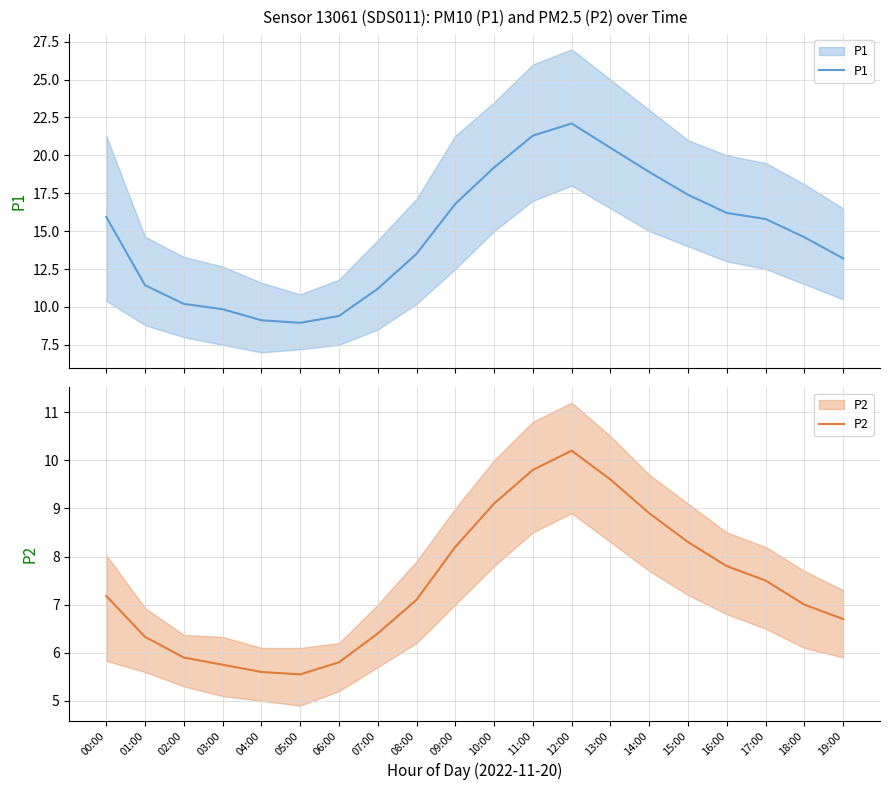

True or false: P2 and P1 intersect in this chart.

False